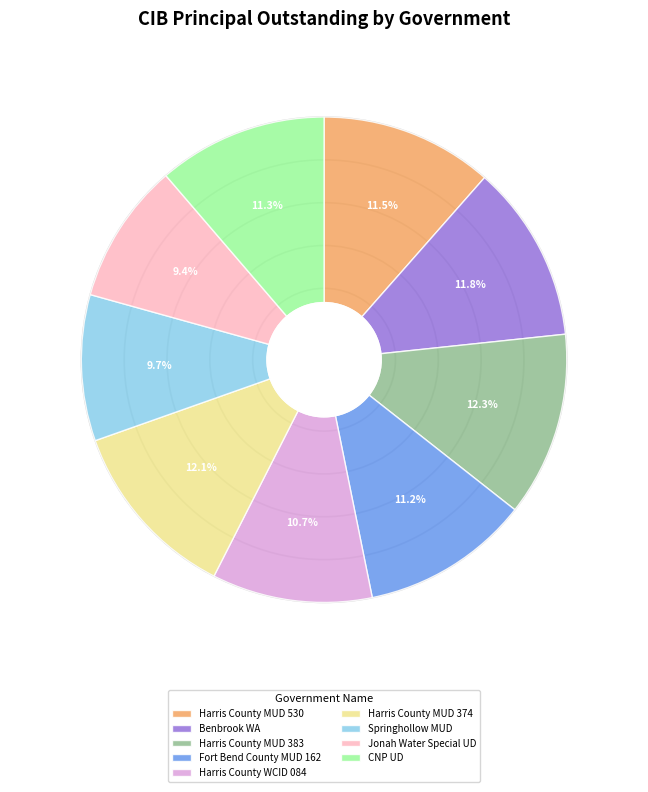

Do Benbrook WA and Springhollow MUD together represent more than half of the pie?

No